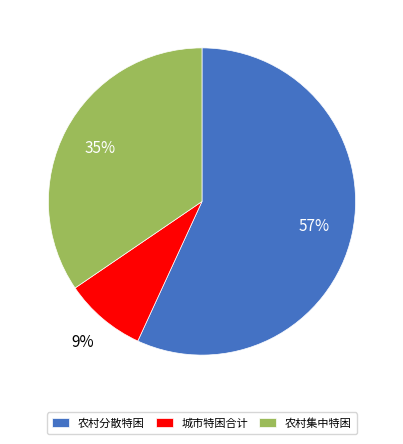

Do 城市特困合计 and 农村集中特困 together represent more than half of the pie?

No